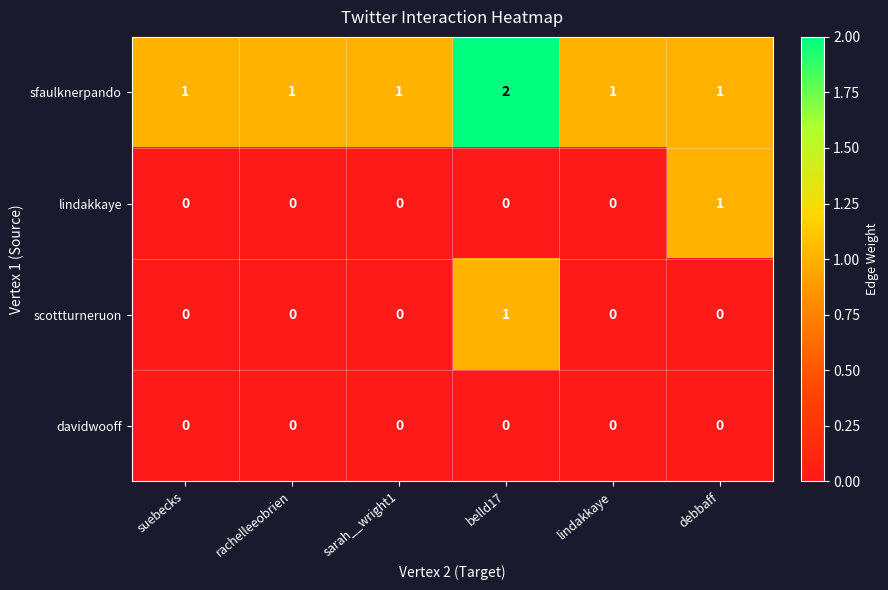

Which series changed the most between rachelleeobrien and debbaff?

lindakkaye